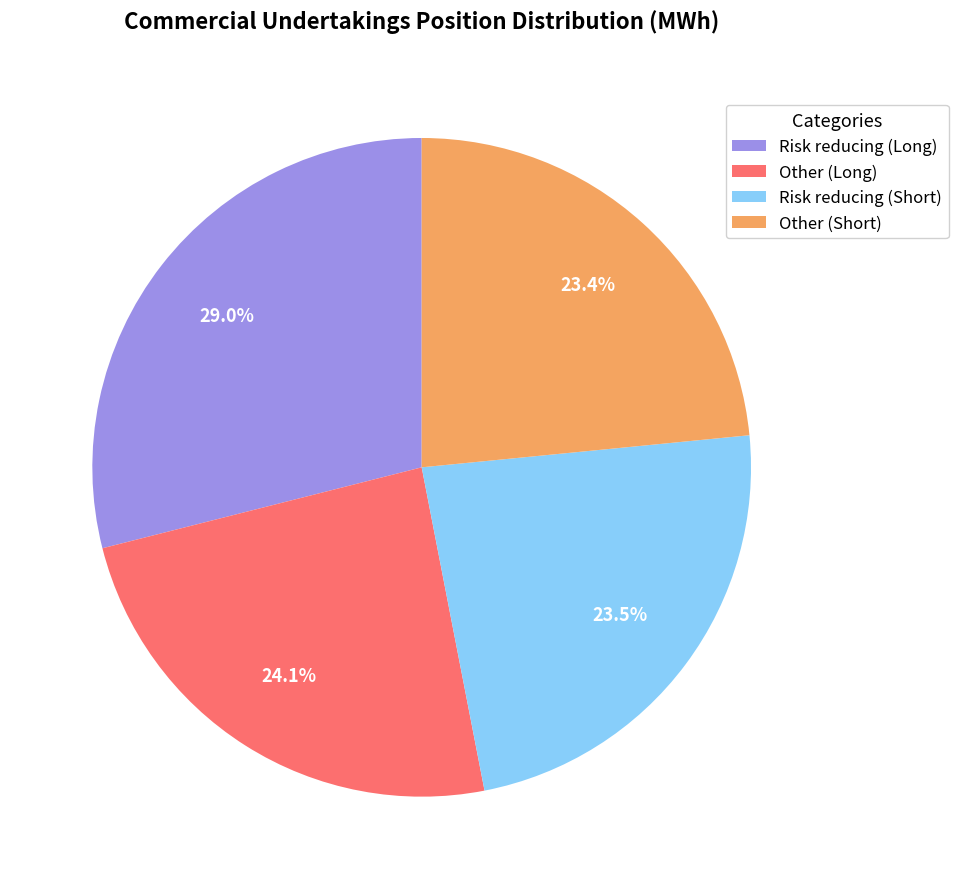

What percentage is the Risk reducing (Long) slice, to the nearest percent?

29%